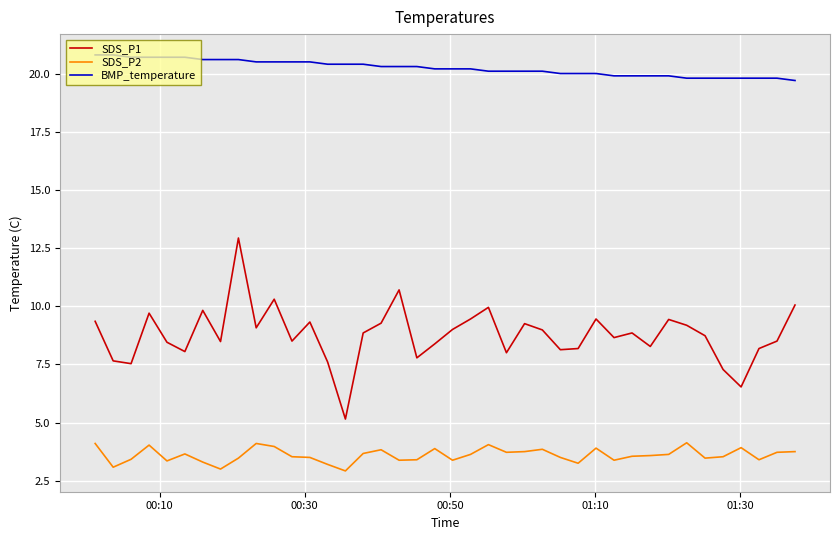

Which series has the largest range (max minus min)?

SDS_P1